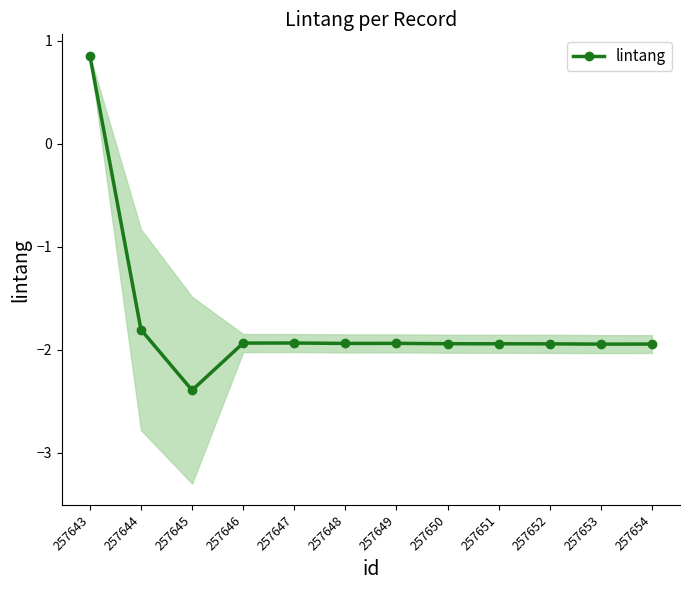

How many series are shown in this chart?

1